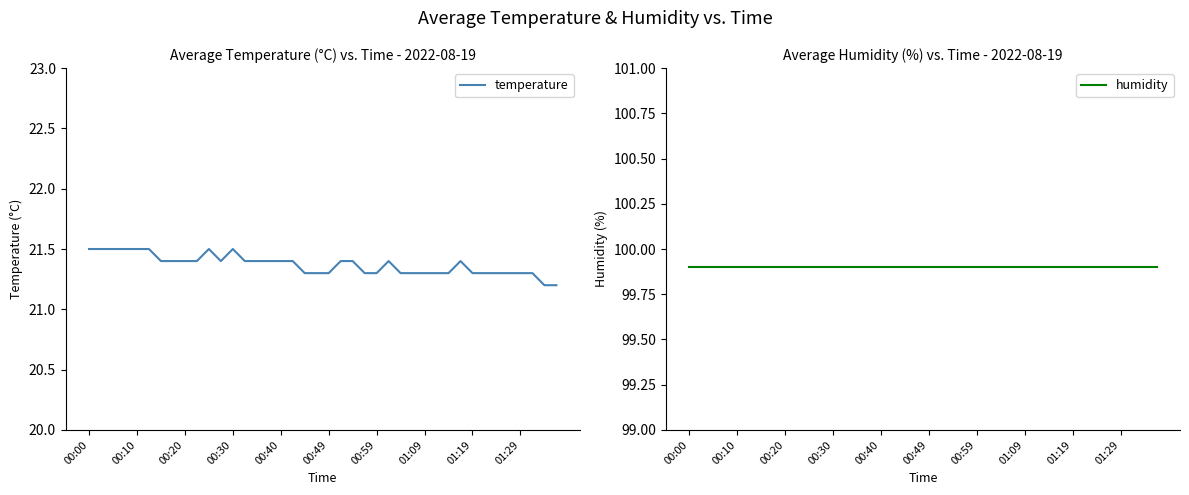

True or false: temperature has a value of 6.6 at 00:59.

False